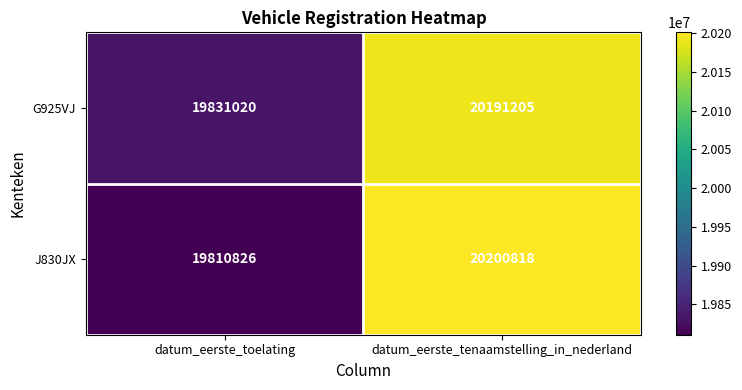

What is the sum of all G925VJ values?

40022225